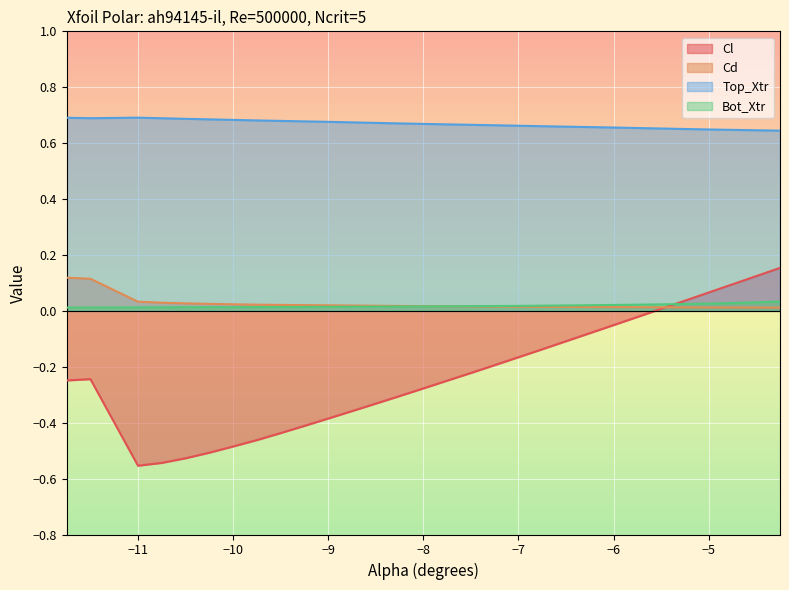

After their last crossing, which series has the higher values: Cd or Cl?

Cl